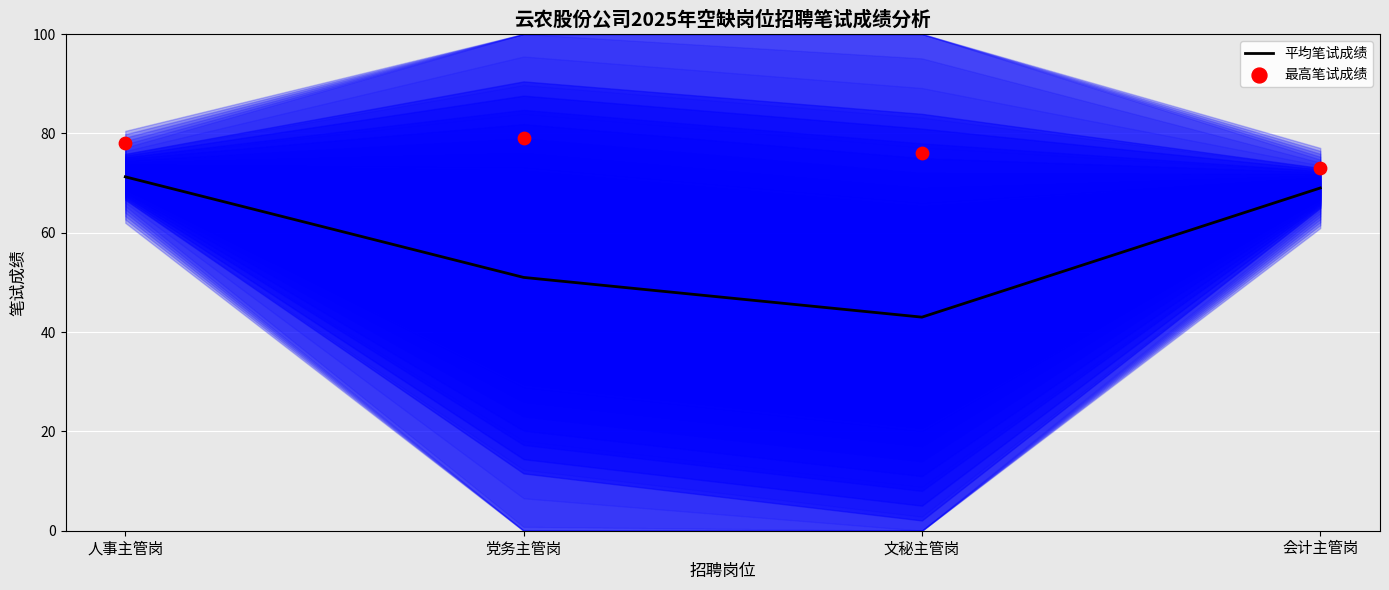

At which category is the sum across all series the highest?

人事主管岗